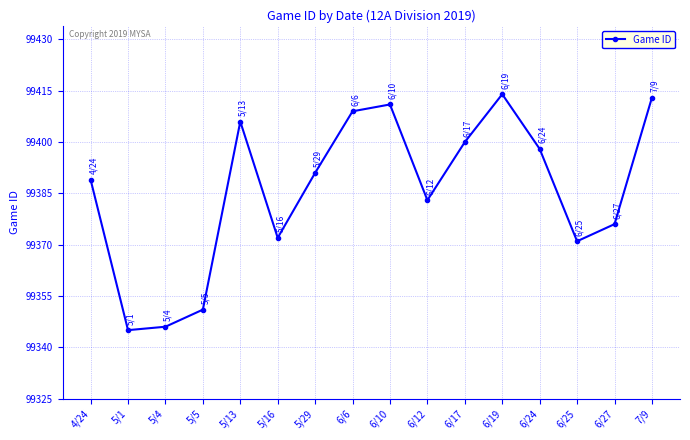

Reading right to left, extract all data points from this chart.

99413	99376	99371	99398	99414	99400	99383	99411	99409	99391	99372	99406	99351	99346	99345	99389